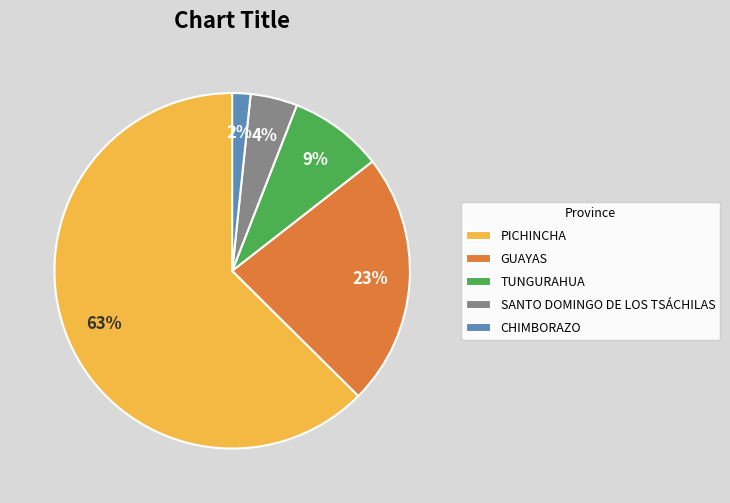

Is there any slice that represents more than half of the pie?

Yes